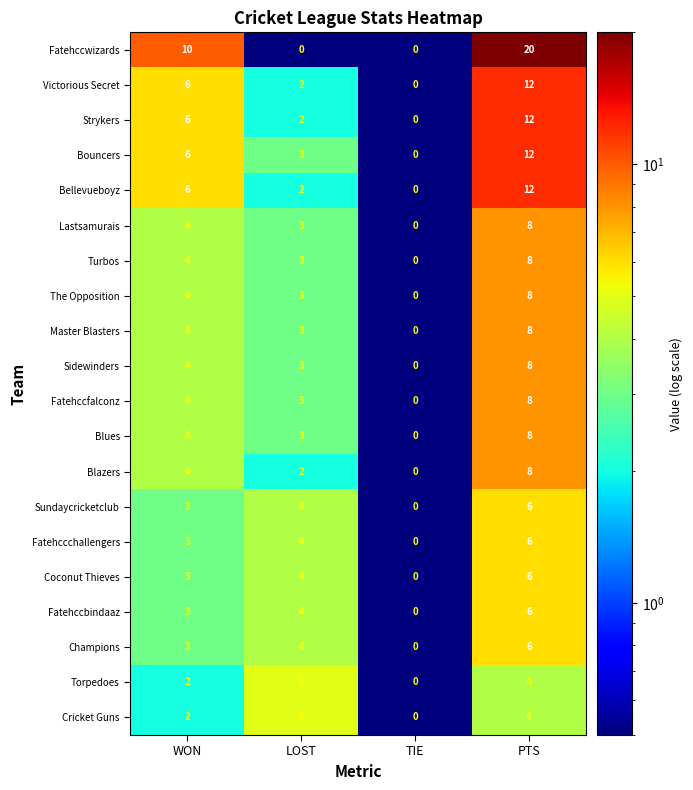

At which category is the sum across all series the highest?

PTS